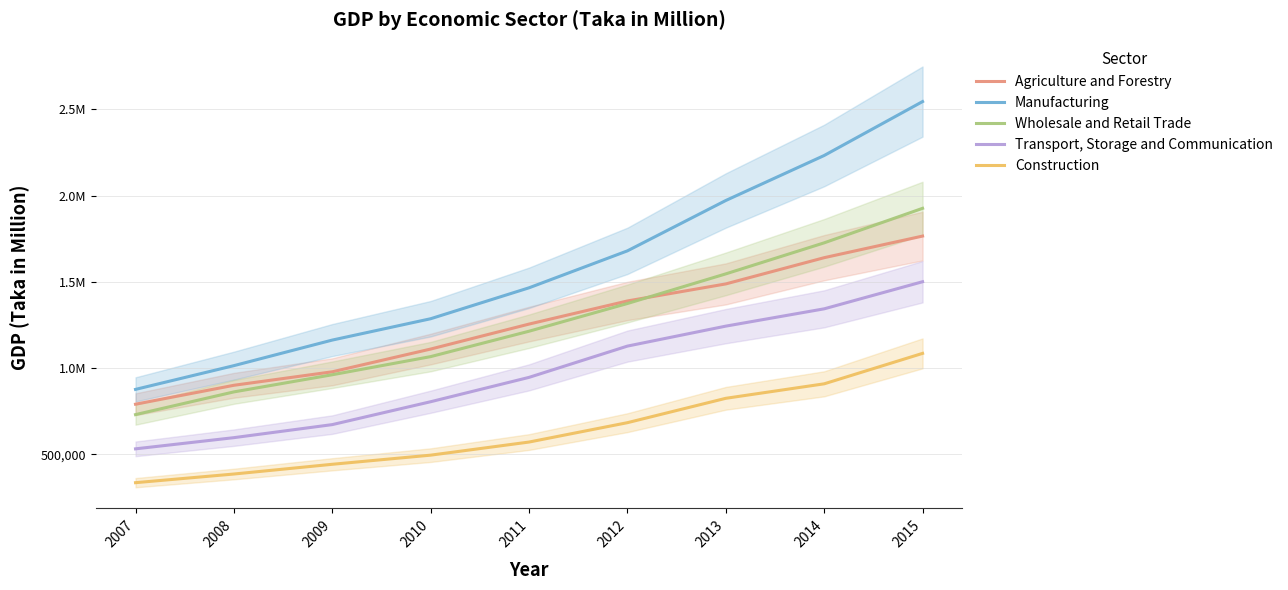

Reading left to right, list all the values displayed in this chart.

Agriculture and Forestry: 790100	899860	978070	1109903	1254686	1388791	1487578	1639682	1764997
Manufacturing: 876050	1013710	1161970	1285730	1465027	1679275	1971272	2232207	2544831
Wholesale and Retail Trade: 729710	861490	960940	1066064	1213319	1373962	1545794	1725752	1925854
Transport, Storage and Communication: 531320	596200	671850	804542	945711	1127023	1242805	1343166	1500253
Construction: 335130	385330	441800	494739	570716	683044	824321	908336	1084839